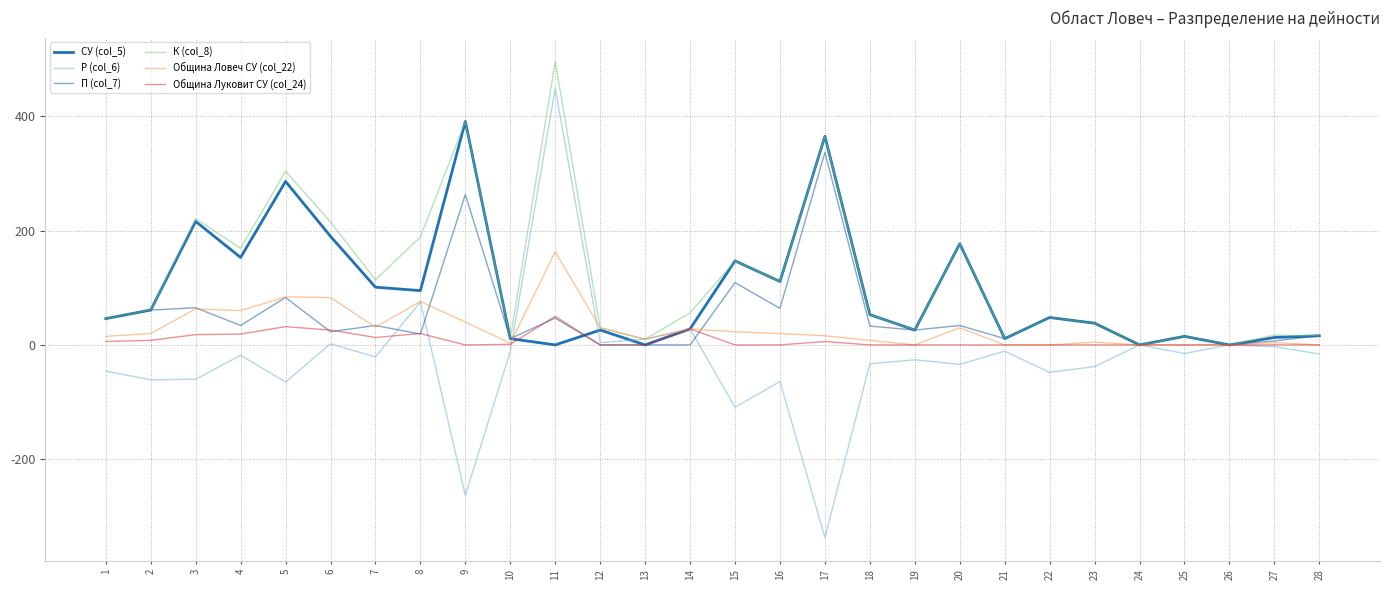

Which label corresponds to the smallest value in the chart?

17